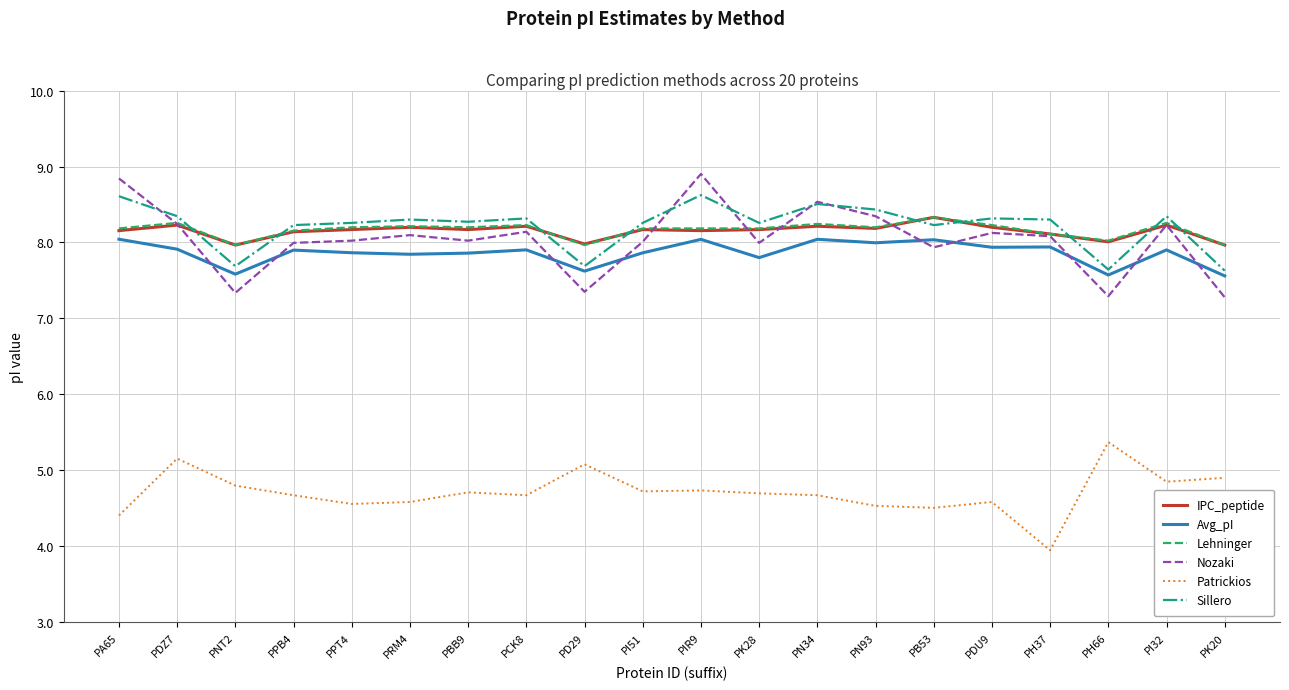

What is the total value across all series at PCK8?

45.5